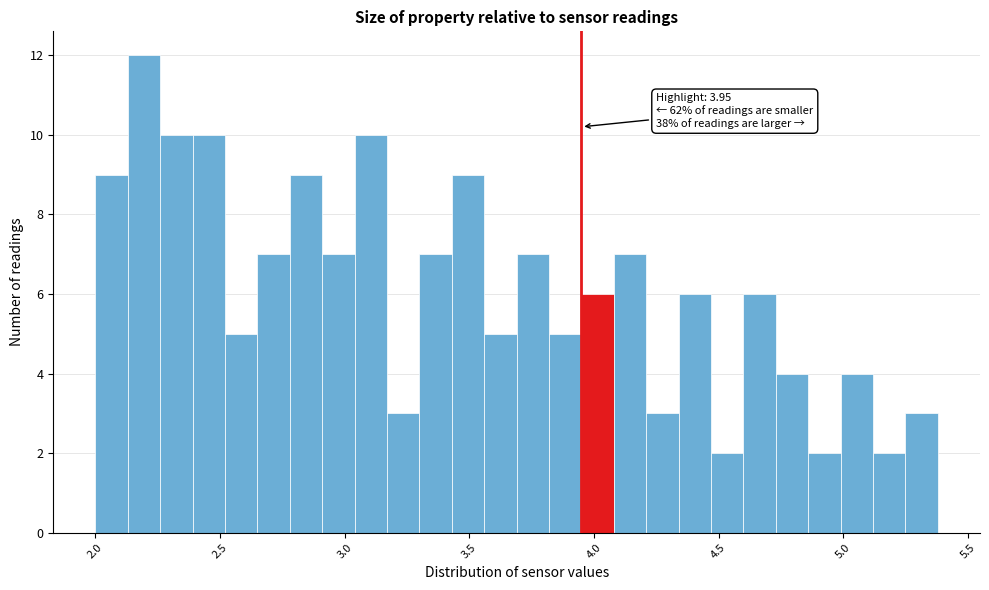

Read against the x-axis, roughly where is the centre of the tallest bar?

2.20